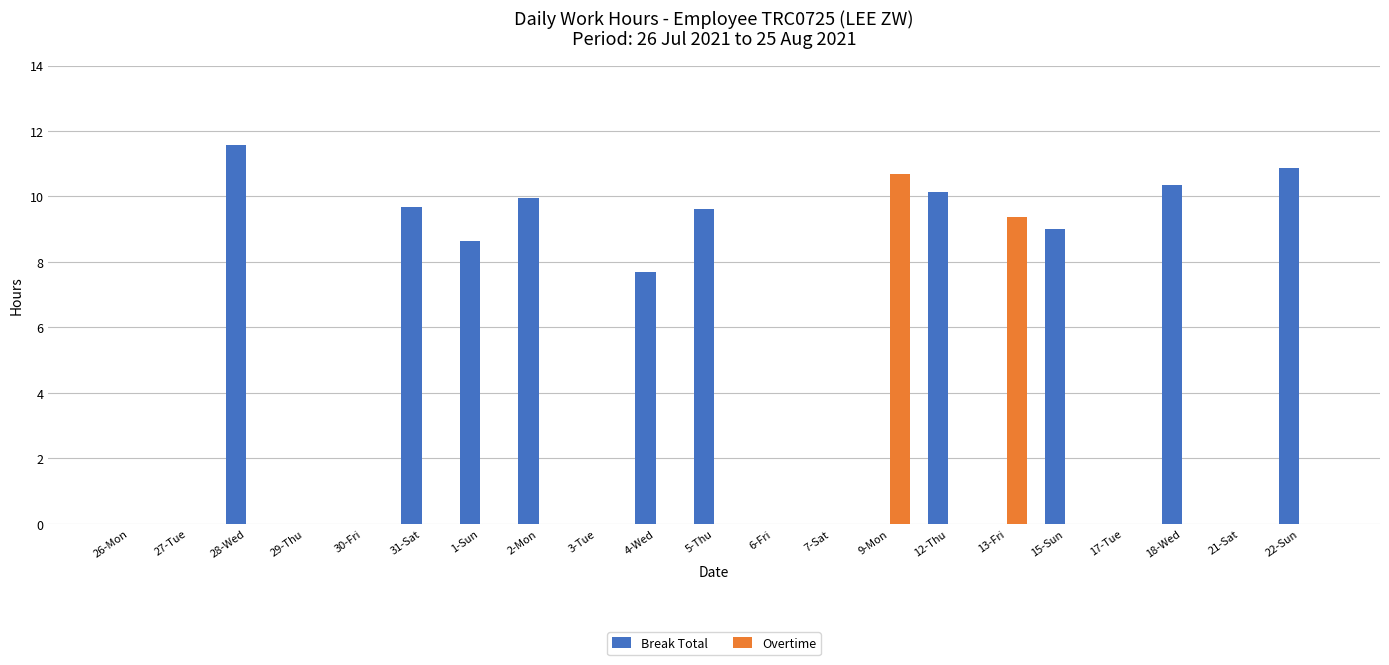

Where is Overtime nearest to the value 5?

13-Fri